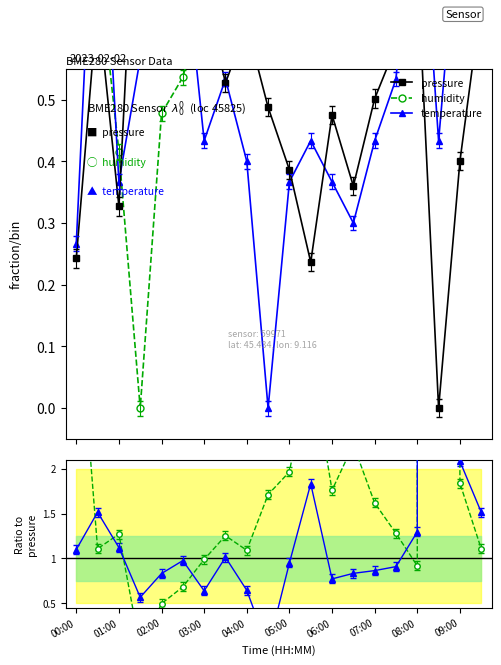

Does the chart have visible grid lines?

No